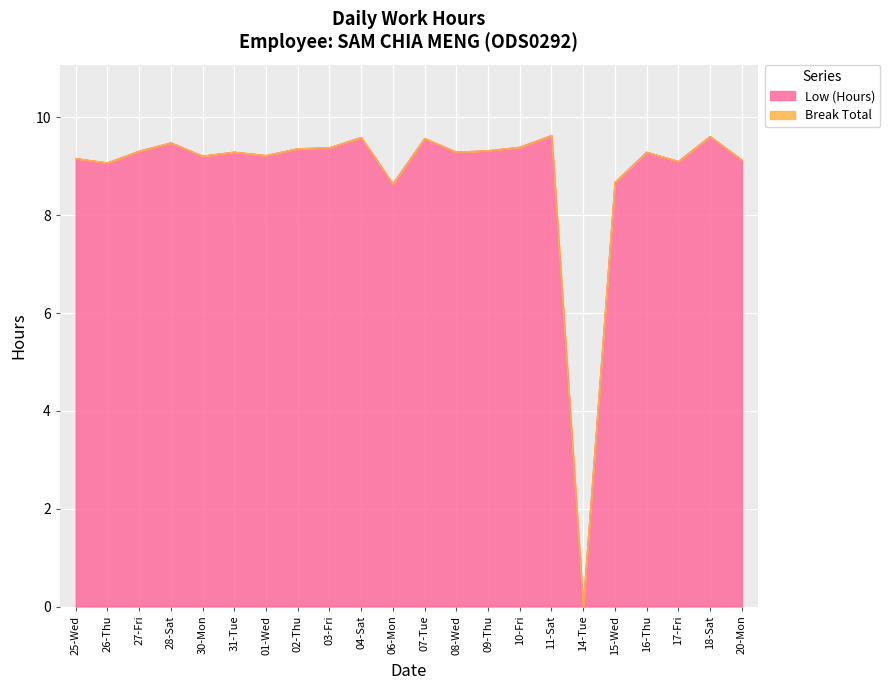

True or false: the data shows 9.3 at 27-Fri.

True